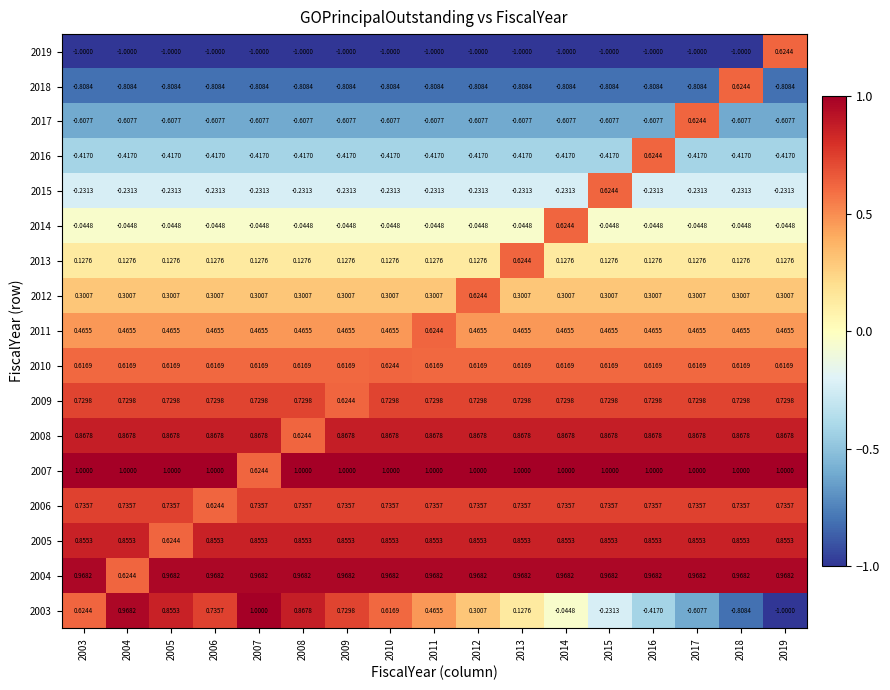

How many data points does each series have?

17